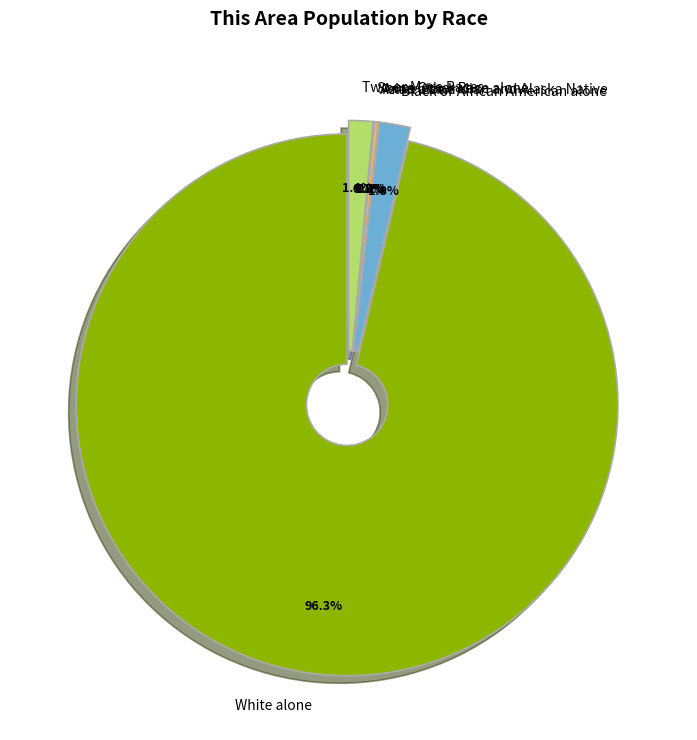

Which category has the biggest portion of the pie?

White alone